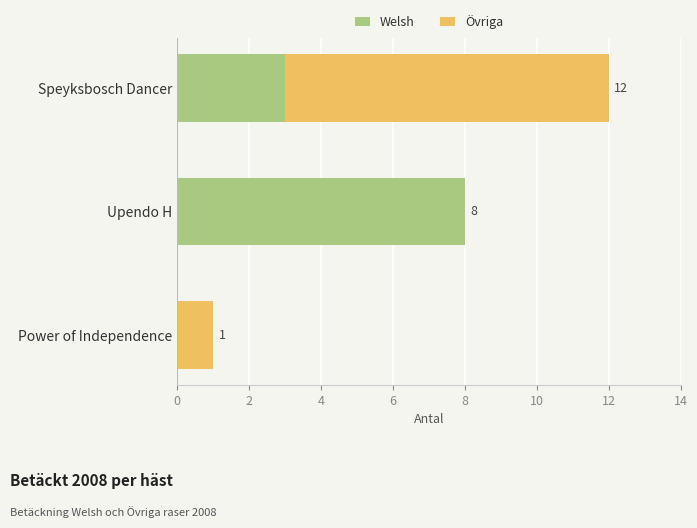

What is the sum of all Welsh values?

11